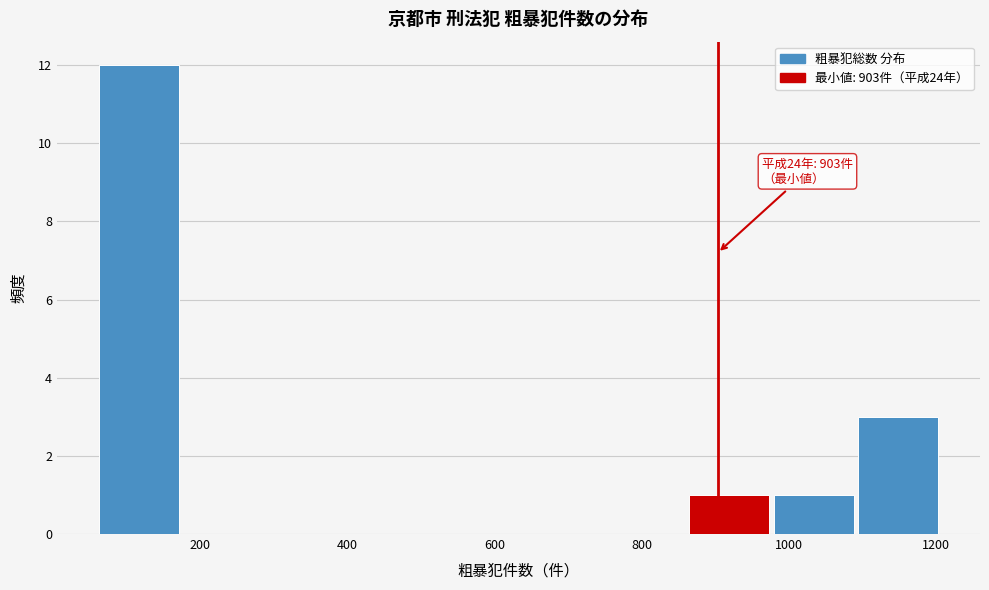

Over which range of the x-axis is the bar tallest?

60 to 180